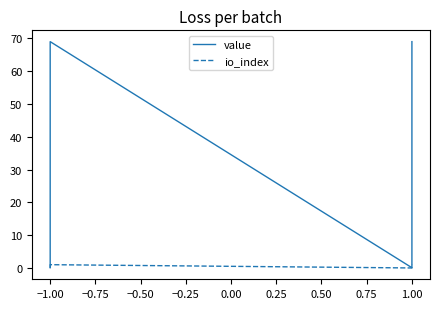

At how many categories does at least one series exceed 13?

2